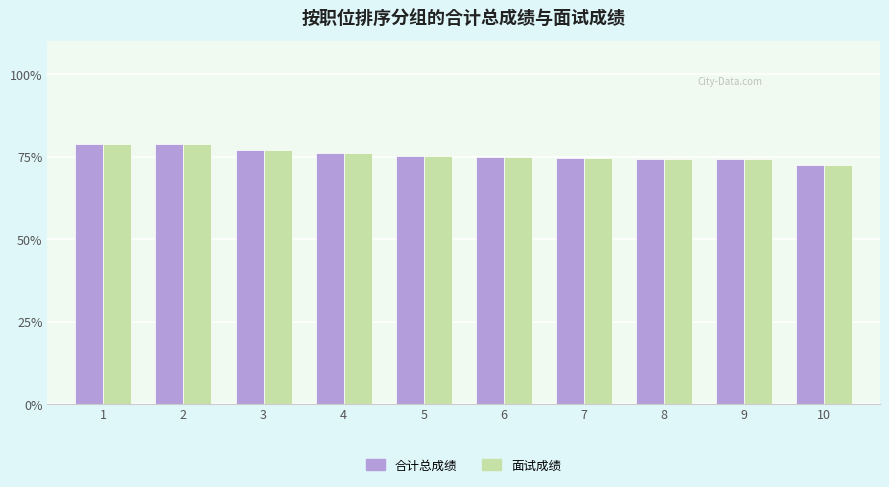

What is the total value across all series at 5?

150.4